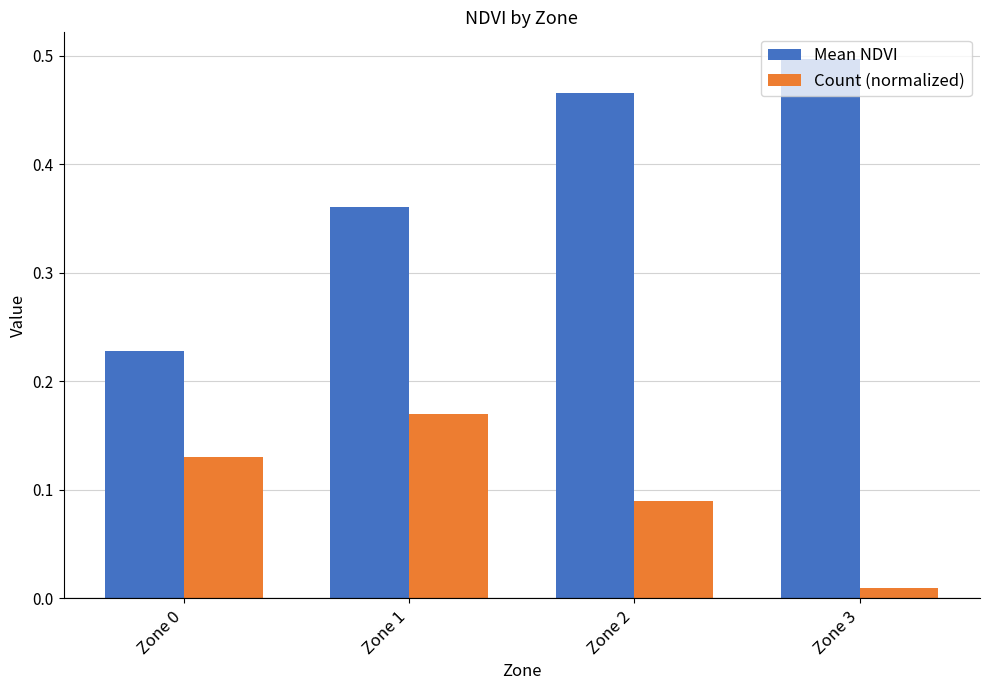

True or false: Mean NDVI has a value of 0.2 at Zone 1.

False